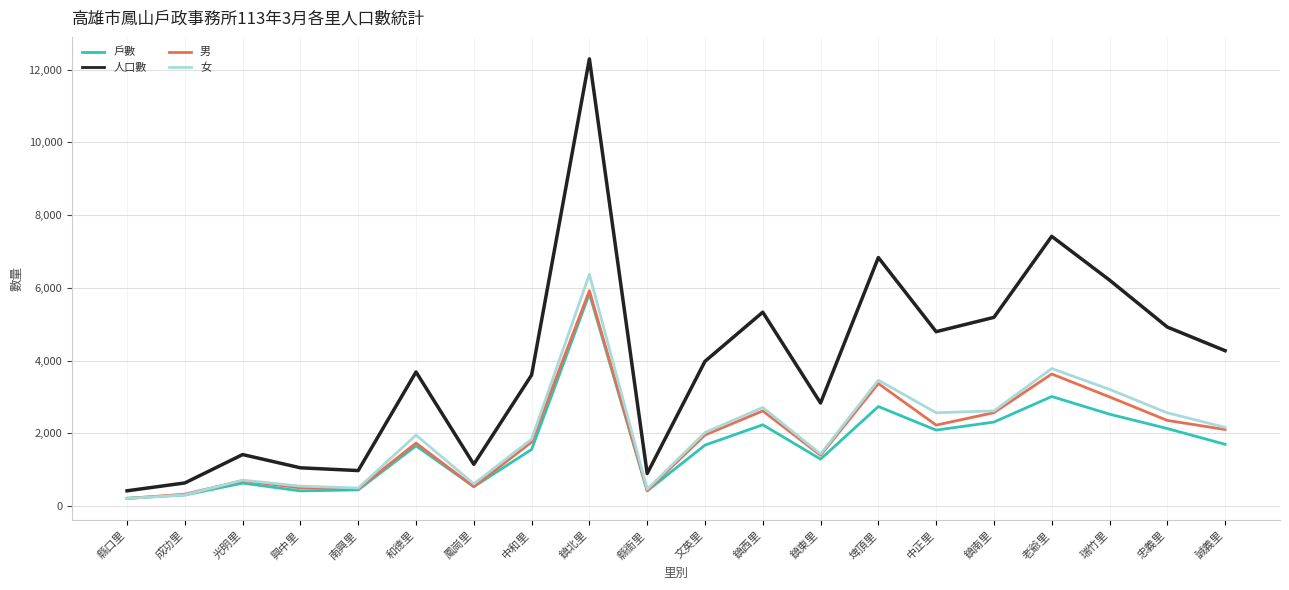

Which series has the largest total across all categories?

人口數